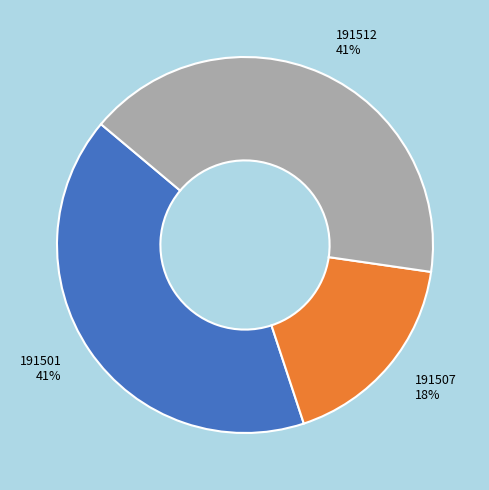

What is the ratio of the value at 191512 to the value at 191507?

2.3